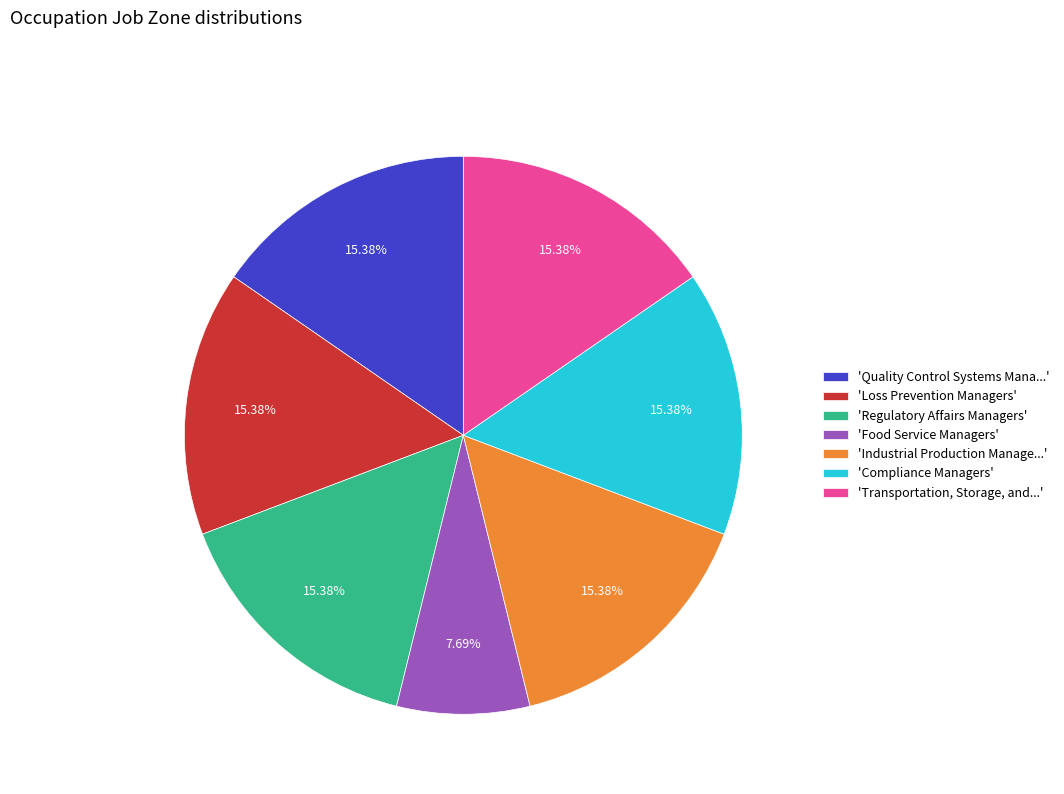

Is there a majority slice in this chart?

No